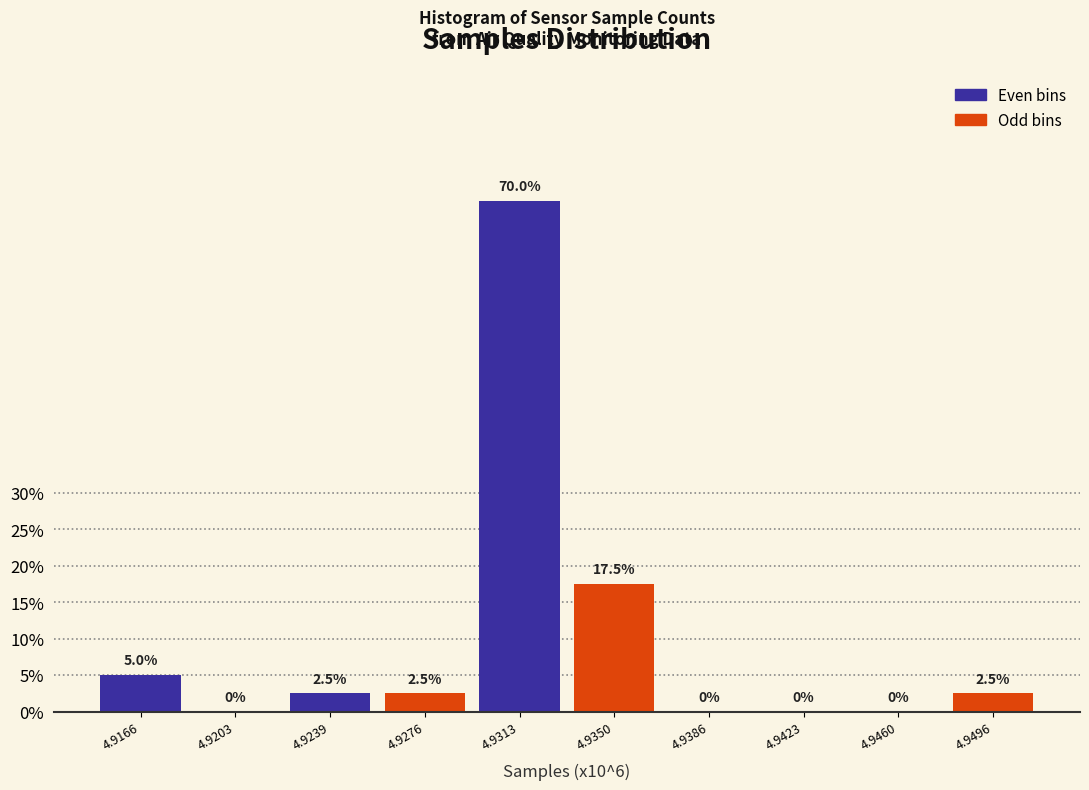

Reading left to right, transcribe all the data shown in this chart.

4.9166=5.0	4.9203=0.0	4.9239=2.5	4.9276=2.5	4.9313=70.0	4.9350=17.5	4.9386=0.0	4.9423=0.0	4.9460=0.0	4.9496=2.5